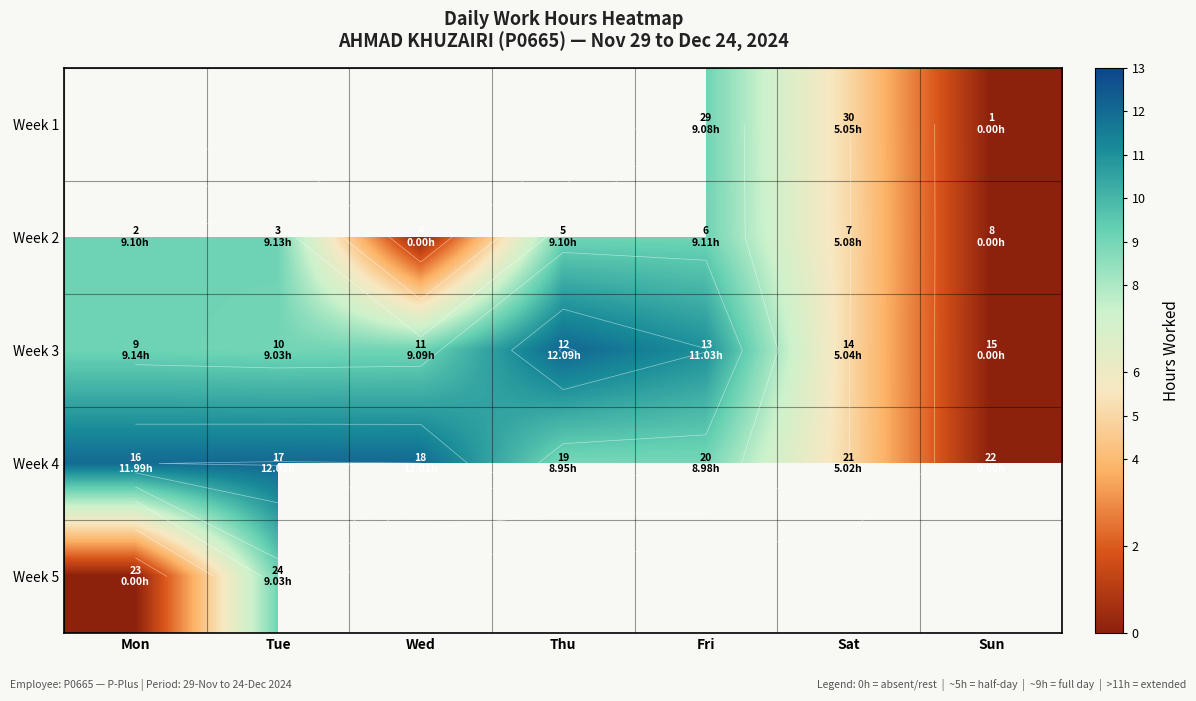

At which category does the chart reach its peak across all series?

Thu